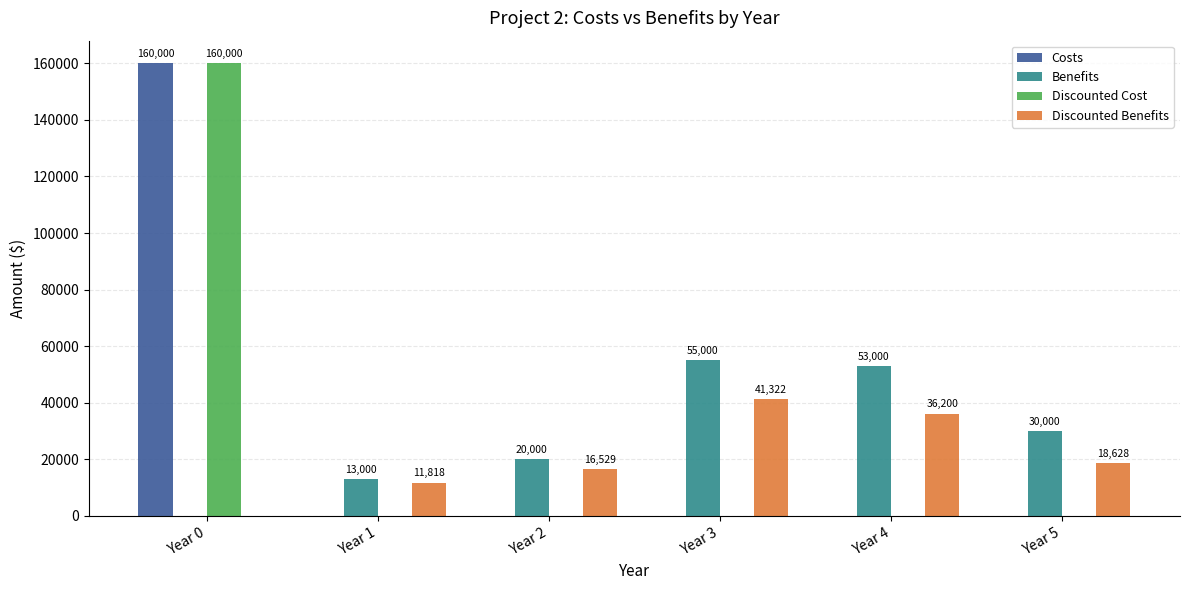

At which category is the sum across all series the highest?

Year 0